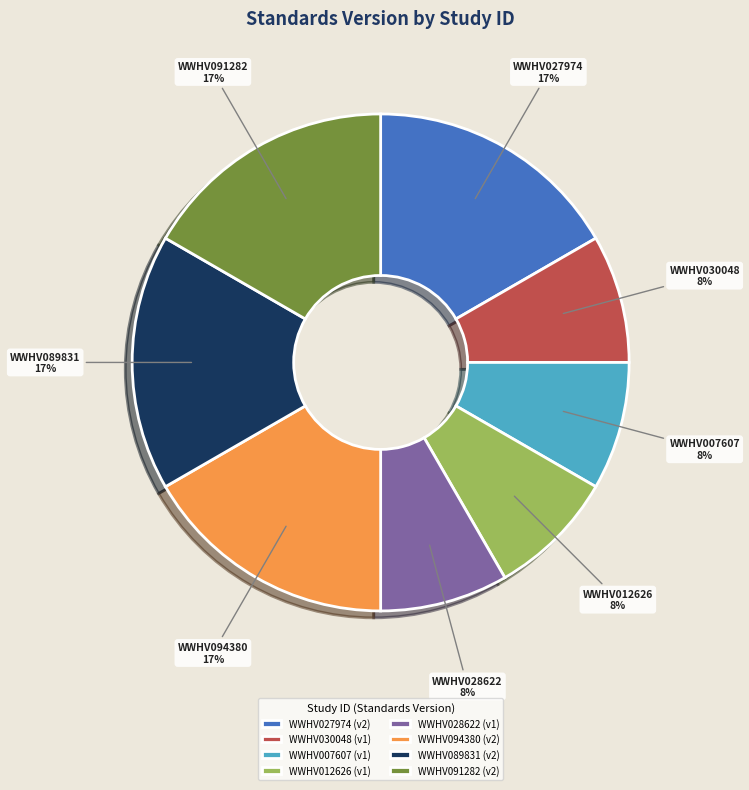

How many slices are in this pie chart?

8